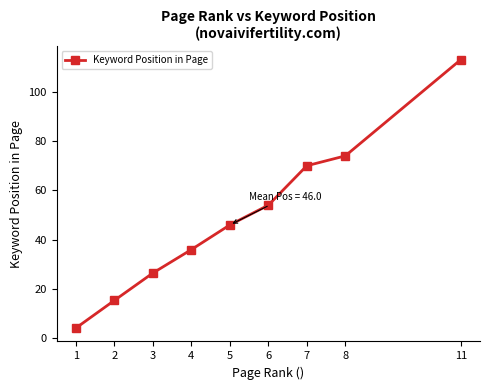

What is the value of the 2nd point from the left?

15.4